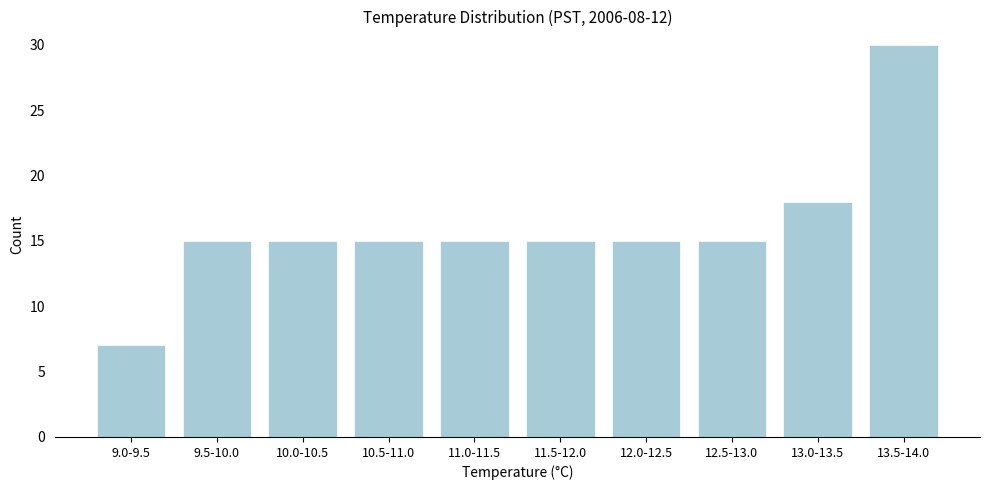

Reading left to right, what are all the values shown in this chart?

9.0-9.5=7	9.5-10.0=15	10.0-10.5=15	10.5-11.0=15	11.0-11.5=15	11.5-12.0=15	12.0-12.5=15	12.5-13.0=15	13.0-13.5=18	13.5-14.0=30